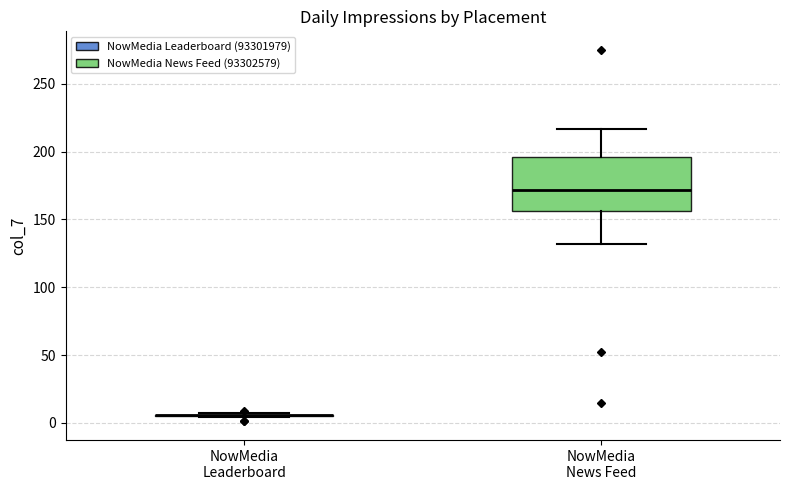

Comparing the boxes themselves (not the whiskers), which one is the tallest?

NowMedia News Feed